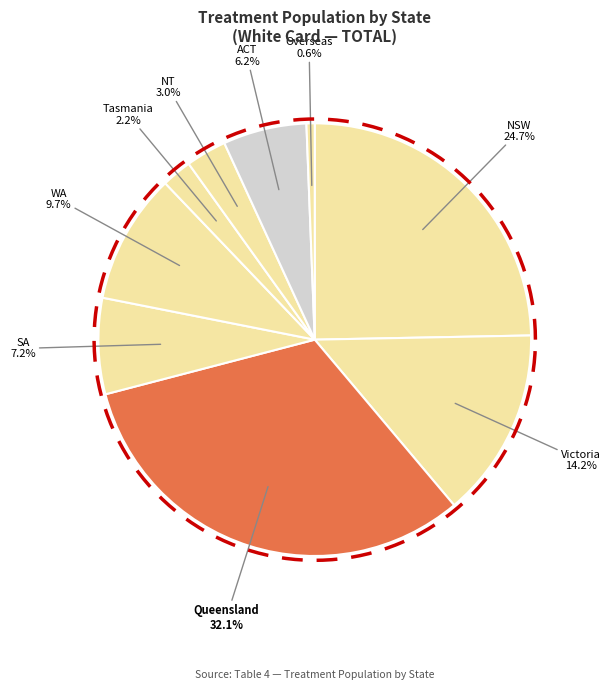

To the nearest percent, what portion does New South Wales represent?

25%